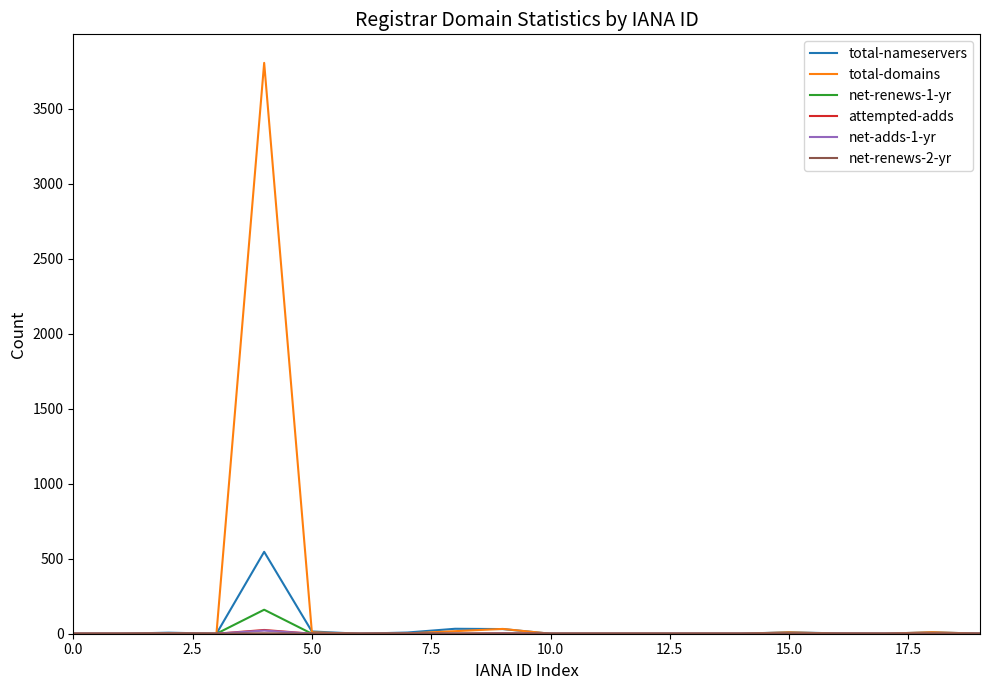

True or false: net-renews-1-yr and attempted-adds cross at least once.

False